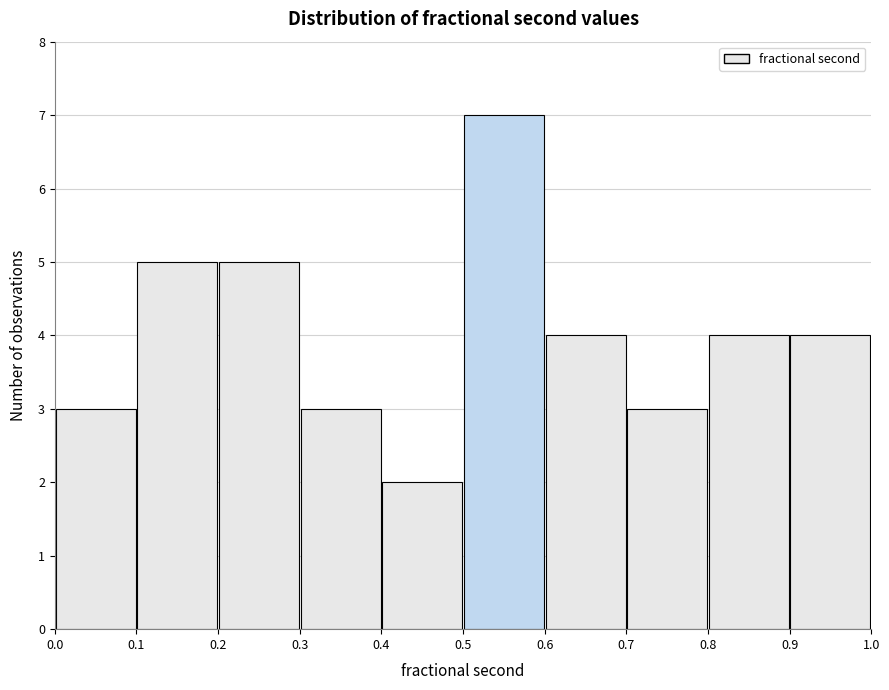

How tall is the bar that spans 0.0 to 0.1 on the x-axis? The values are not printed on the chart, so give them approximately, as read against the axis.

3